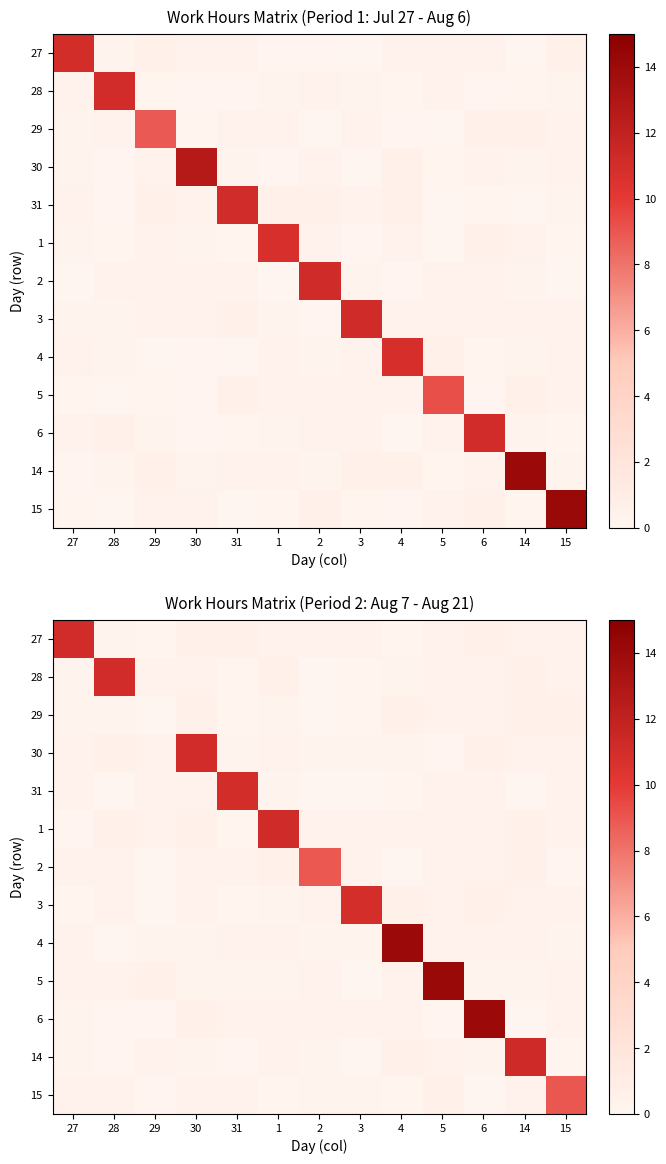

How many categories are shown in the chart?

13